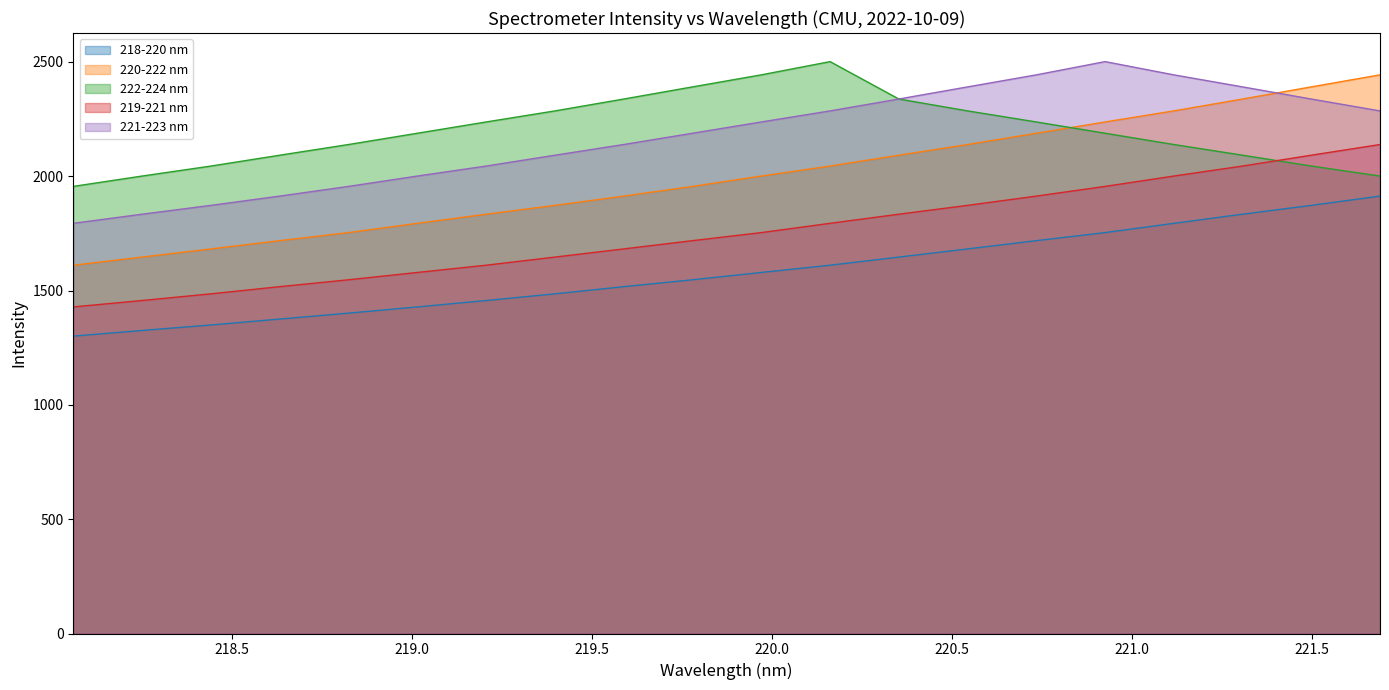

Reading left to right, list all the values displayed in this chart.

218-220 nm: 1300.9	1325.6	1349.6	1375.5	1401.5	1428.5	1456.6	1485.8	1517.2	1547.4	1579.3	1611.1	1646.6	1682.4	1718.5	1753.7	1794.3	1834.2	1872.8	1913.4
220-222 nm: 1611.1	1646.6	1682.4	1718.5	1753.7	1794.3	1834.2	1872.8	1913.4	1955.8	2001.1	2044.8	2092.2	2139.0	2188.3	2237.7	2286.0	2338.0	2391.1	2443.7
222-224 nm: 1955.8	2001.1	2044.8	2092.2	2139.0	2188.3	2237.7	2286.0	2338.0	2391.1	2443.7	2501.6	2338.0	2286.0	2237.7	2188.3	2139.0	2092.2	2044.8	2001.1
219-221 nm: 1428.5	1456.6	1485.8	1517.2	1547.4	1579.3	1611.1	1646.6	1682.4	1718.5	1753.7	1794.3	1834.2	1872.8	1913.4	1955.8	2001.1	2044.8	2092.2	2139.0
221-223 nm: 1794.3	1834.2	1872.8	1913.4	1955.8	2001.1	2044.8	2092.2	2139.0	2188.3	2237.7	2286.0	2338.0	2391.1	2443.7	2501.6	2443.7	2391.1	2338.0	2286.0